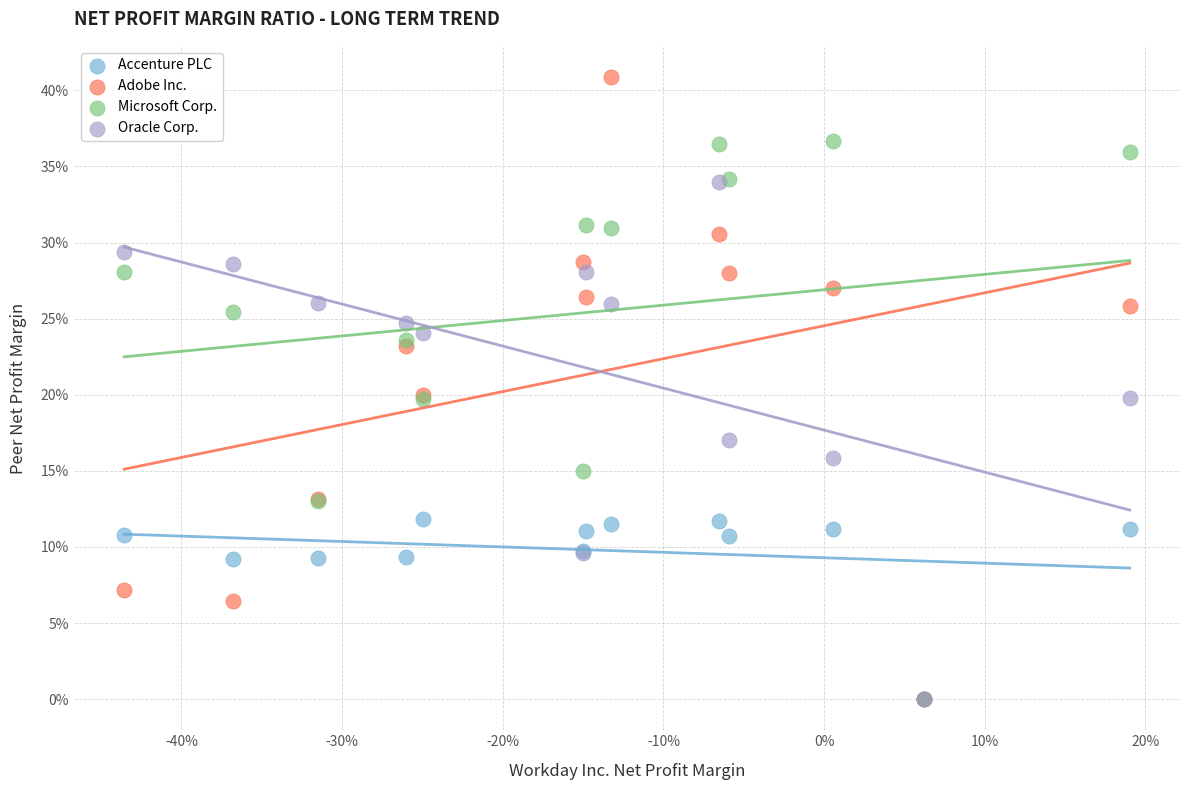

Which series reaches the maximum Y coordinate?

Adobe Inc.